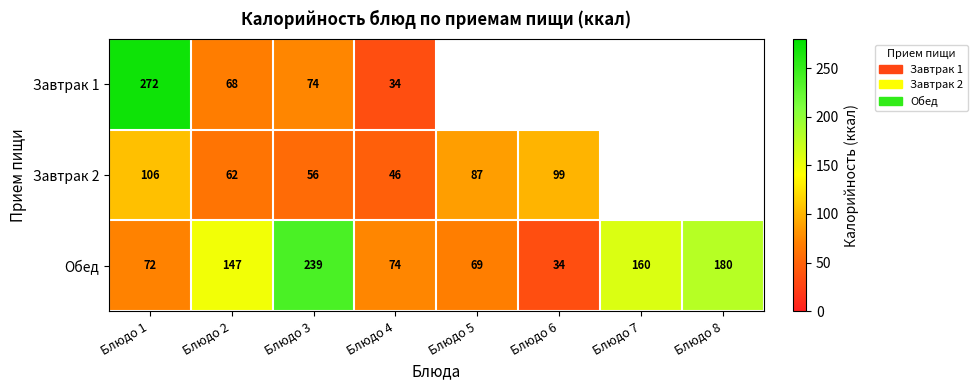

What is the sum of the Обед values at Блюдо 4 and Блюдо 3?

313